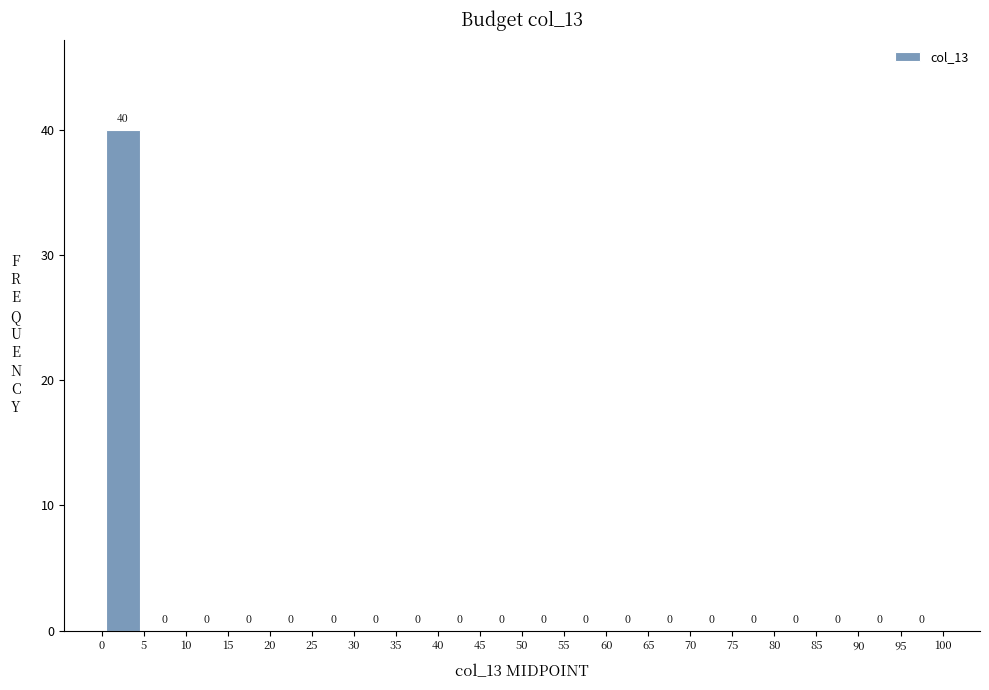

Reading left to right, transcribe this chart: for each bar, give the range it covers on the x-axis and its height.

0 to 5: 40
5 to 10: 0
10 to 15: 0
15 to 20: 0
20 to 25: 0
25 to 30: 0
30 to 35: 0
35 to 40: 0
40 to 45: 0
45 to 50: 0
50 to 55: 0
55 to 60: 0
60 to 65: 0
65 to 70: 0
70 to 75: 0
75 to 80: 0
80 to 85: 0
85 to 90: 0
90 to 95: 0
95 to 100: 0